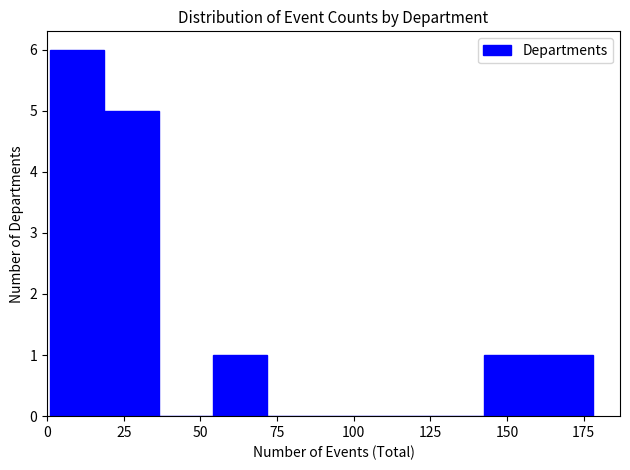

Around what value on the x-axis is the tallest bar? Give the approximate position of its centre, as read against the axis.

10